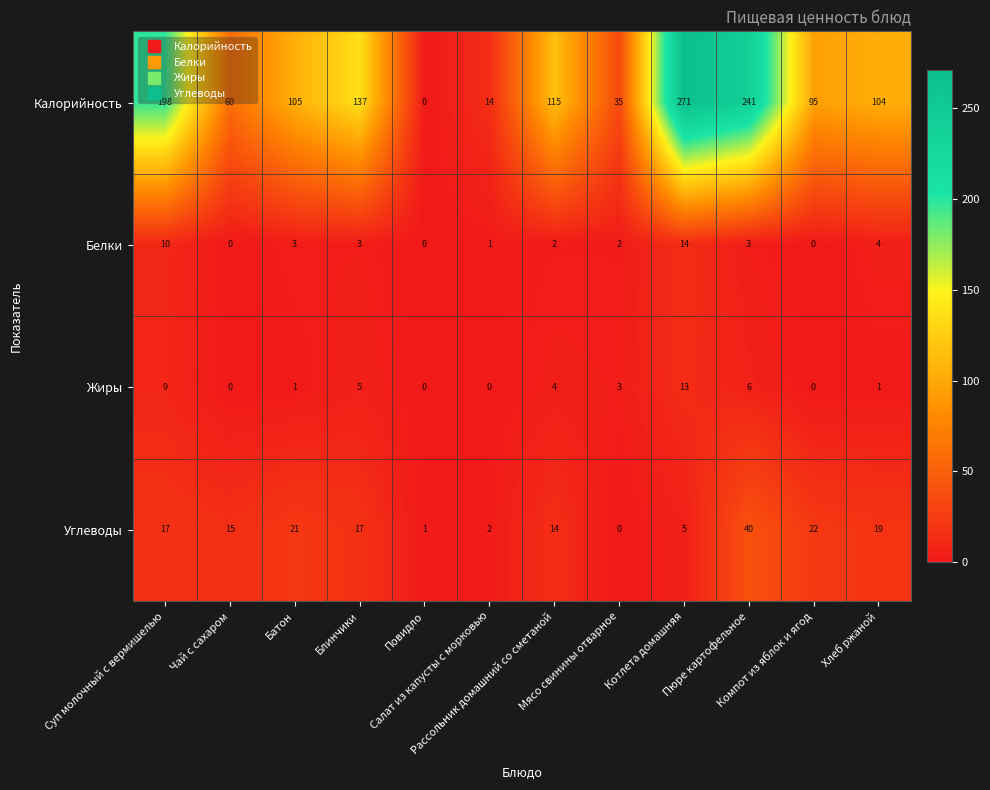

List the series in order of their peak value, lowest first.

Жиры, Белки, Углеводы, Калорийность